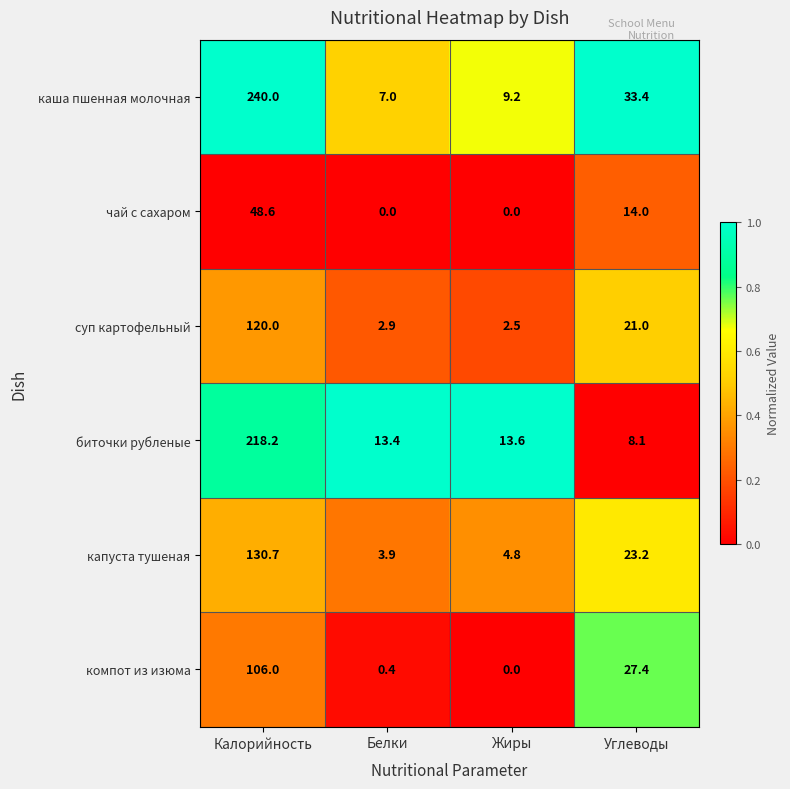

What is the average value of the биточки рубленые series?

63.3